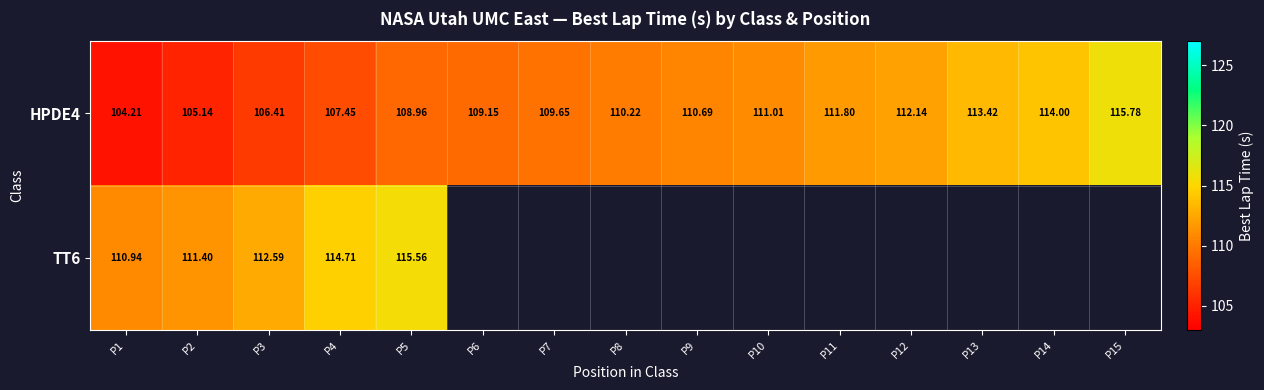

Count the number of data series in this chart.

2